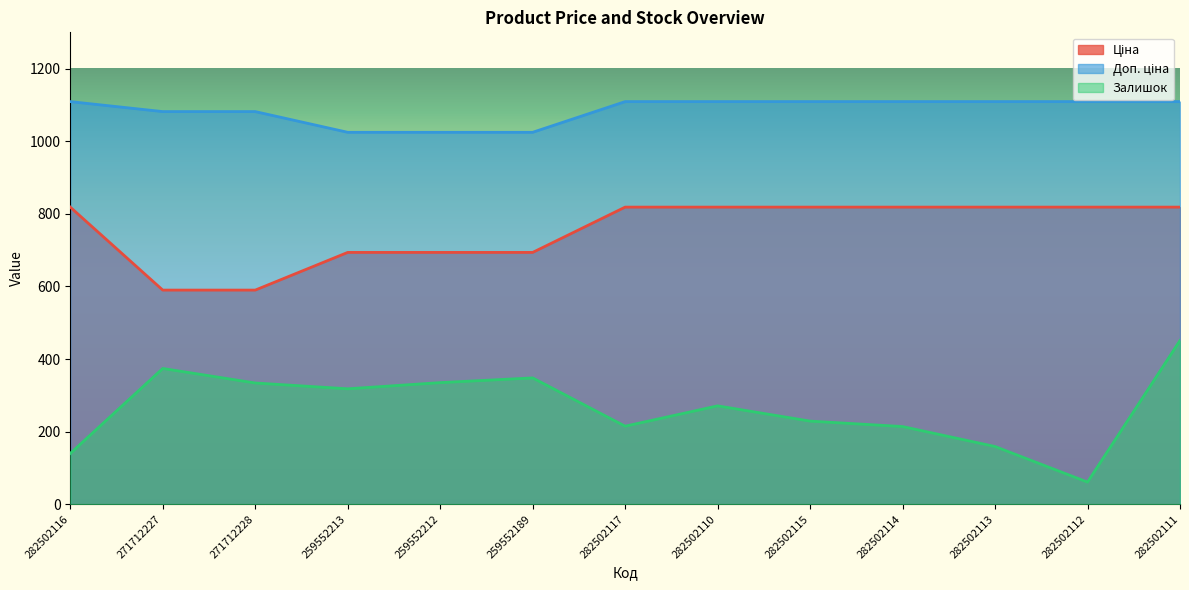

What is the maximum value shown in the chart?

1109.2